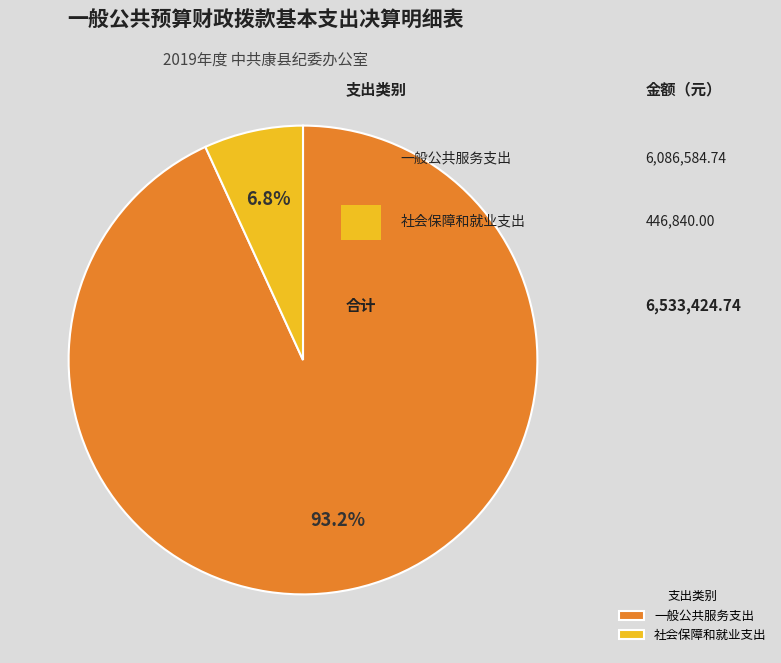

What is the majority slice?

一般公共服务支出